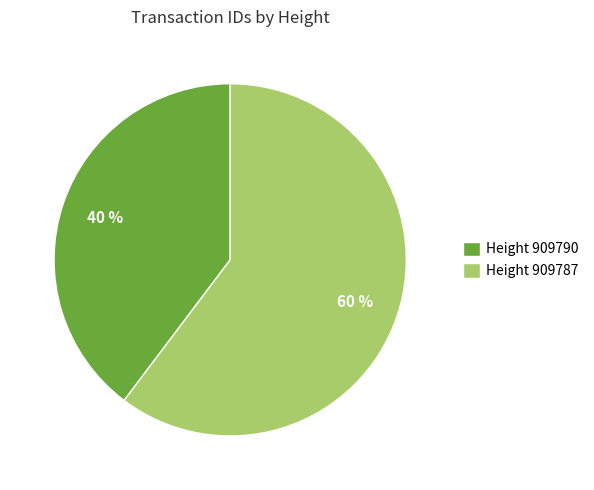

To the nearest percent, what is the average slice percentage?

50%